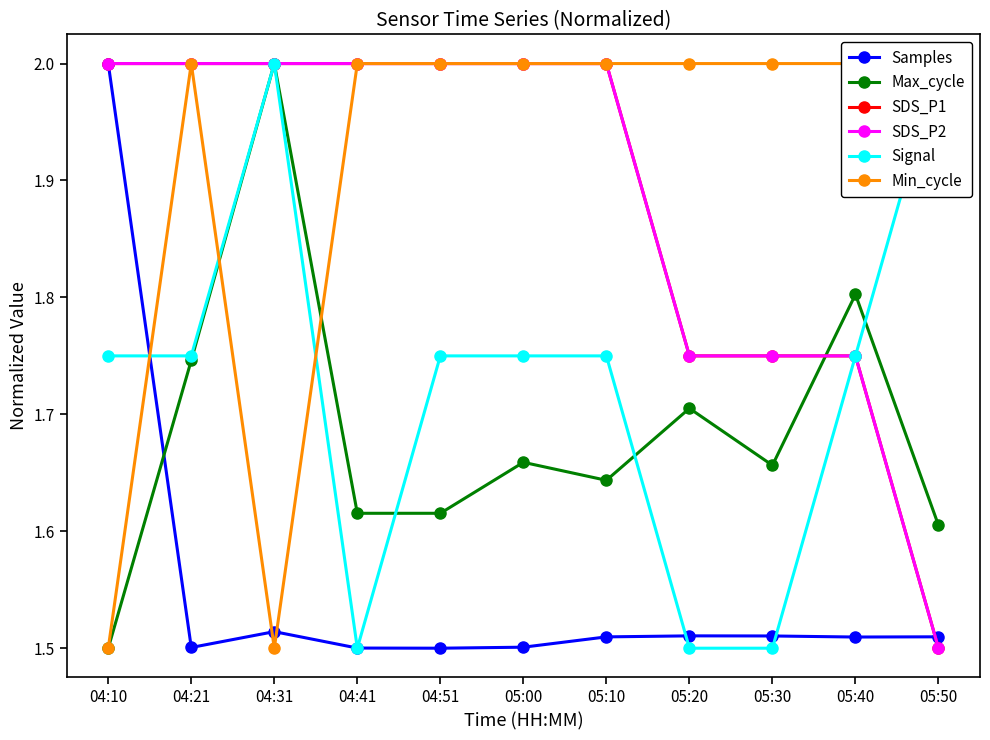

What is the label of the 4th point from the right?

05:20